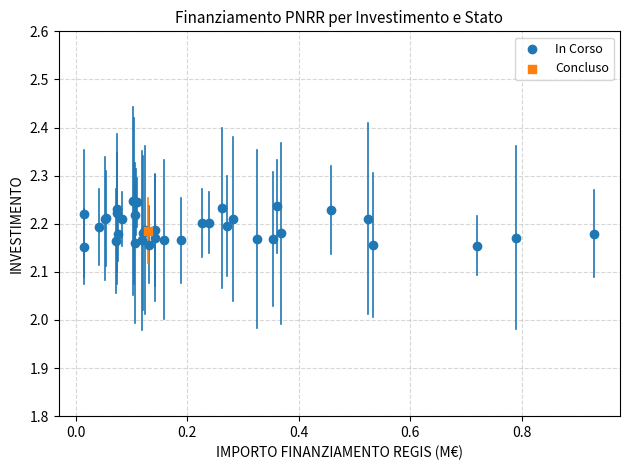

What are all the series names shown in the legend?

In Corso, Concluso